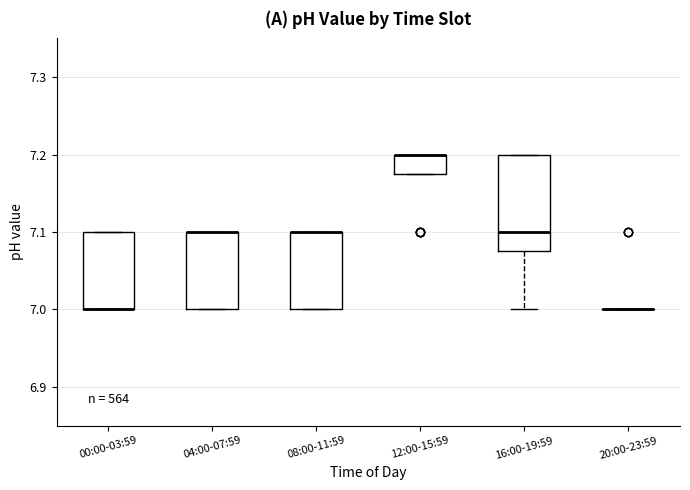

Where is the lower edge of the box for 04:00-07:59 on the y-axis? The values are not printed on the chart, so give them approximately, as read against the axis.

7.00